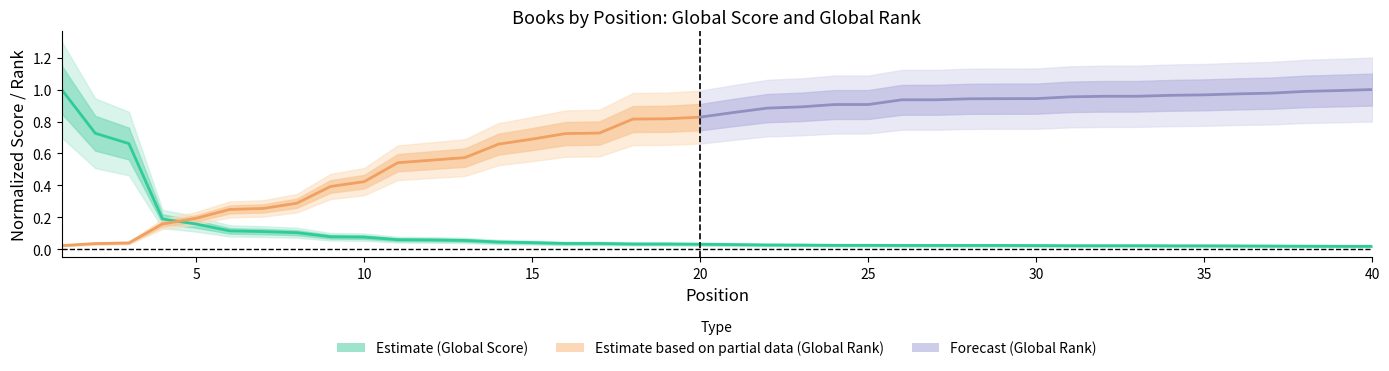

What is the average value?

0.1